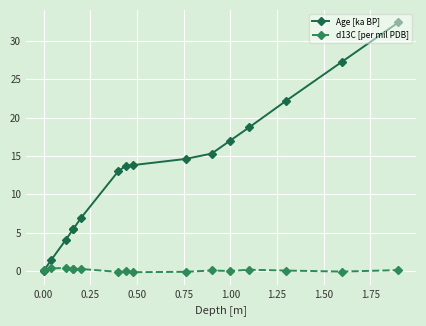

How many intersections are there between Age [ka BP] and d13C [per mil PDB]?

1